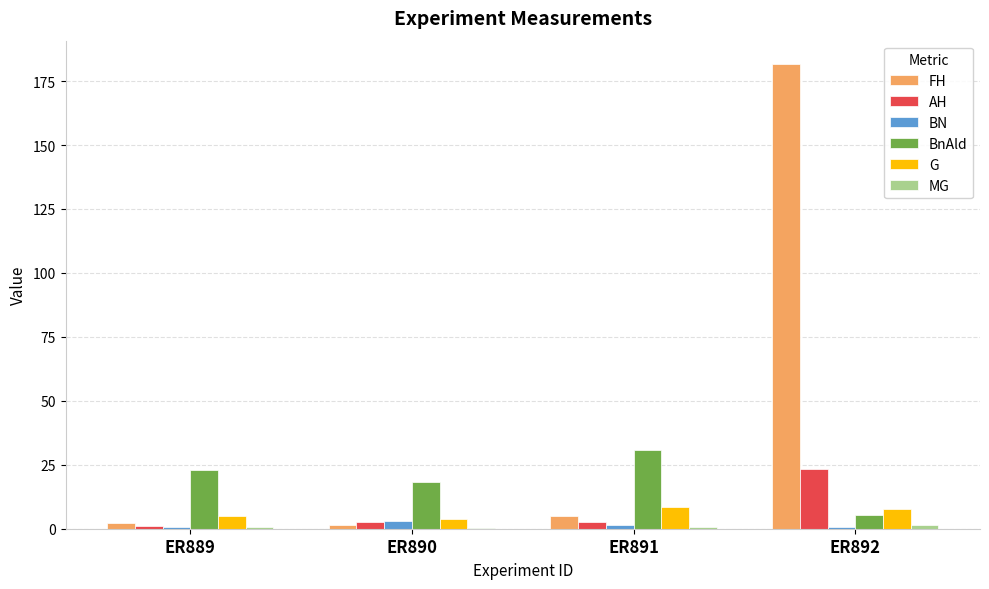

Between ER890 and ER892, which series saw the biggest shift?

FH